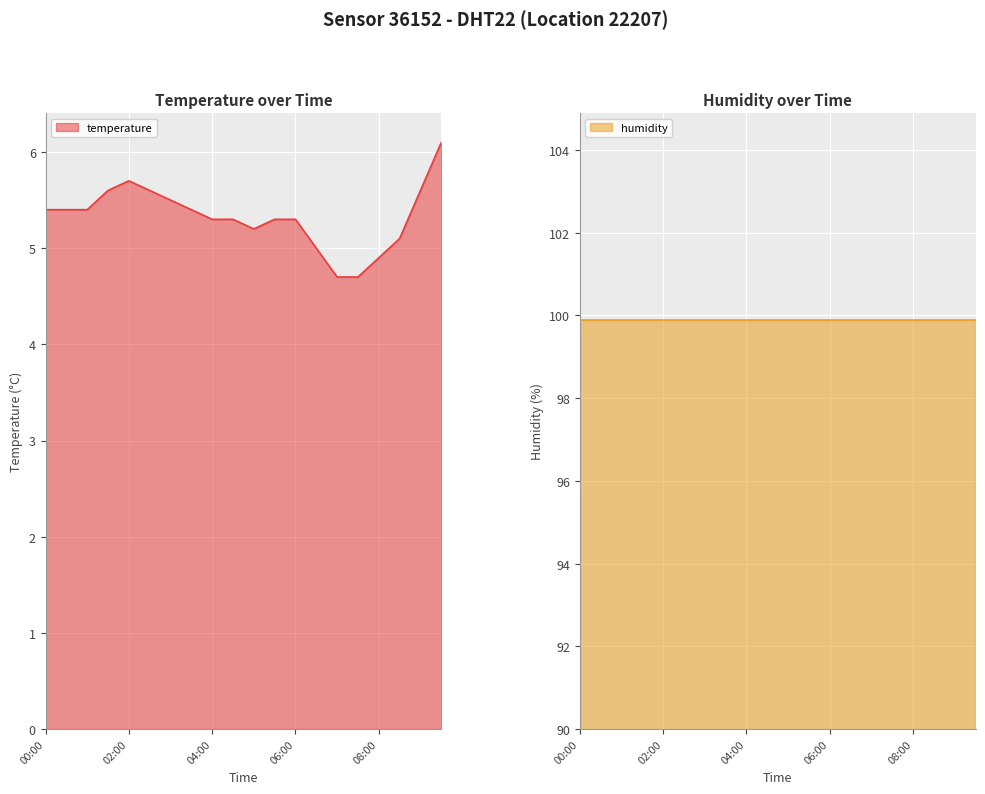

At which category does the chart reach its minimum across all series?

07:00